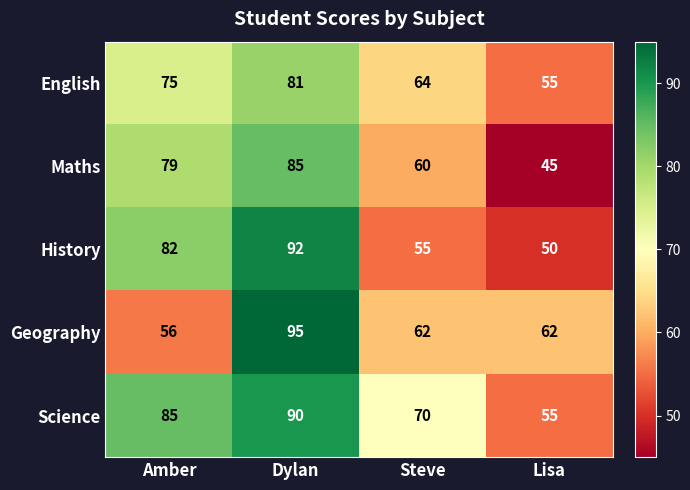

Reading left to right, what are all the values shown in this chart?

English: Amber=75	Dylan=81	Steve=64	Lisa=55
Maths: Amber=79	Dylan=85	Steve=60	Lisa=45
History: Amber=82	Dylan=92	Steve=55	Lisa=50
Geography: Amber=56	Dylan=95	Steve=62	Lisa=62
Science: Amber=85	Dylan=90	Steve=70	Lisa=55